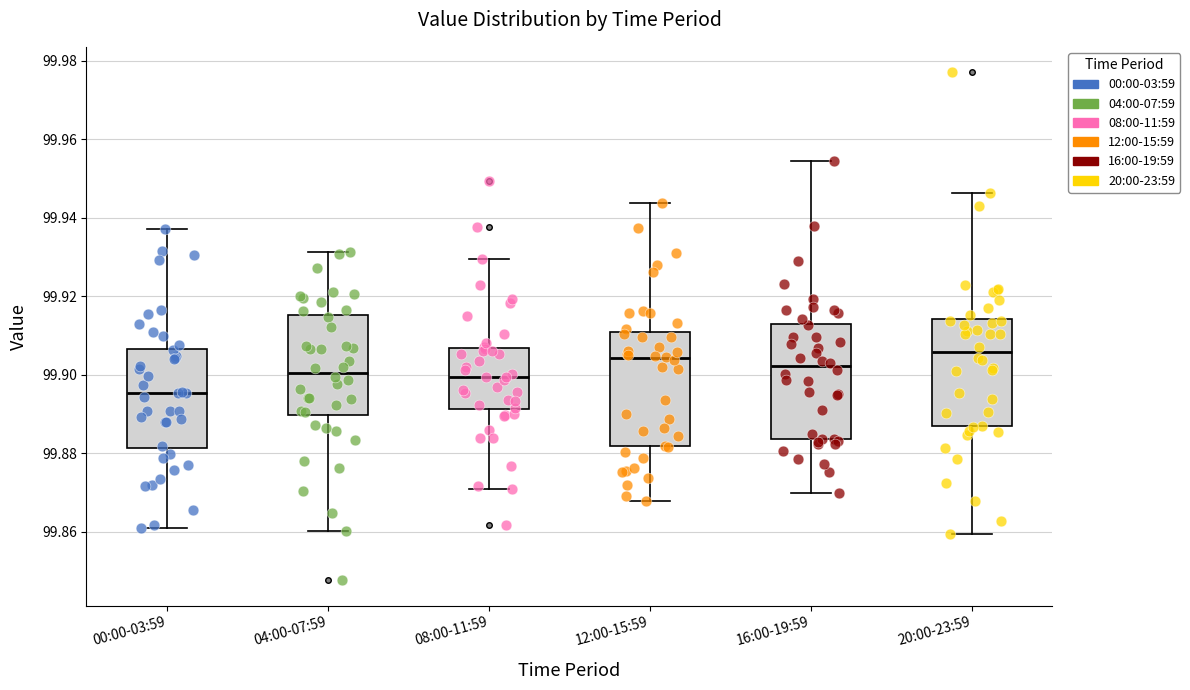

Reading left to right, transcribe this box plot: for each box, give where its median line is, the range the box spans, and where its two whiskers end, as read against the y-axis. The values are not printed on the chart, so give them approximately, as read against the axis.

00:00-03:59: median 99.896, box 99.882 to 99.906, whiskers 99.860 to 99.938
04:00-07:59: median 99.900, box 99.890 to 99.916, whiskers 99.860 to 99.932
08:00-11:59: median 99.900, box 99.892 to 99.906, whiskers 99.870 to 99.930
12:00-15:59: median 99.904, box 99.882 to 99.910, whiskers 99.868 to 99.944
16:00-19:59: median 99.902, box 99.884 to 99.912, whiskers 99.870 to 99.954
20:00-23:59: median 99.906, box 99.886 to 99.914, whiskers 99.860 to 99.946